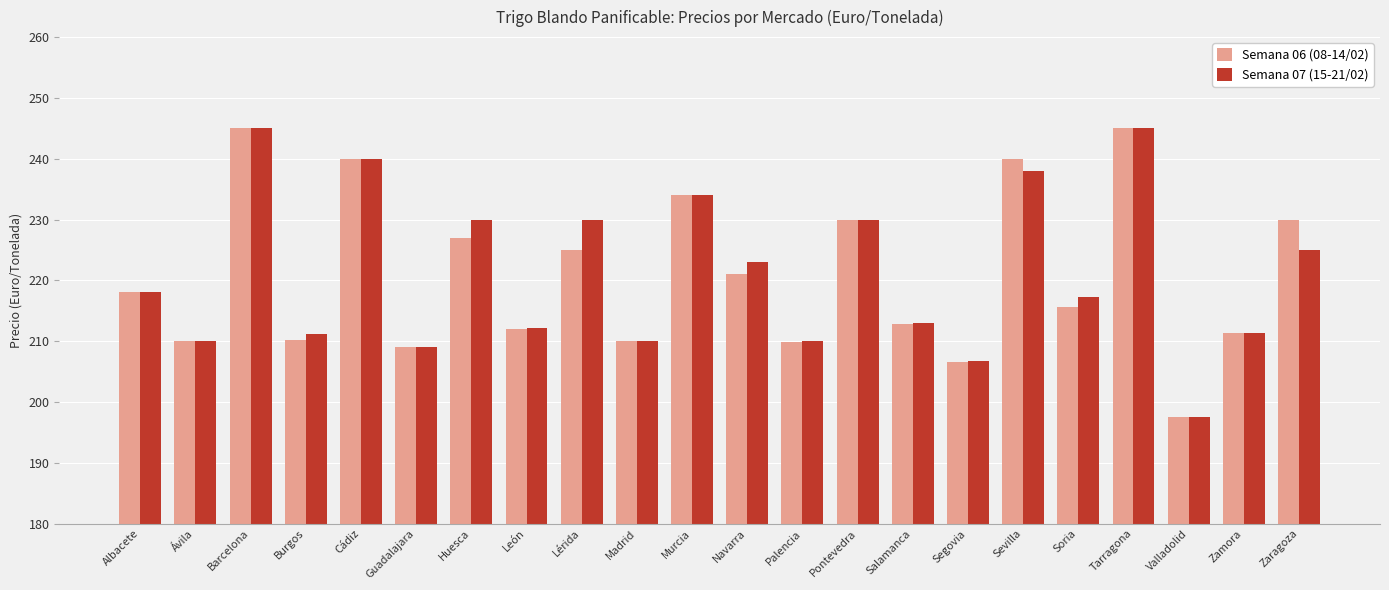

Is the value of Semana 06 (08-14/02) at Sevilla greater than the value of Semana 07 (15-21/02) at Navarra?

Yes